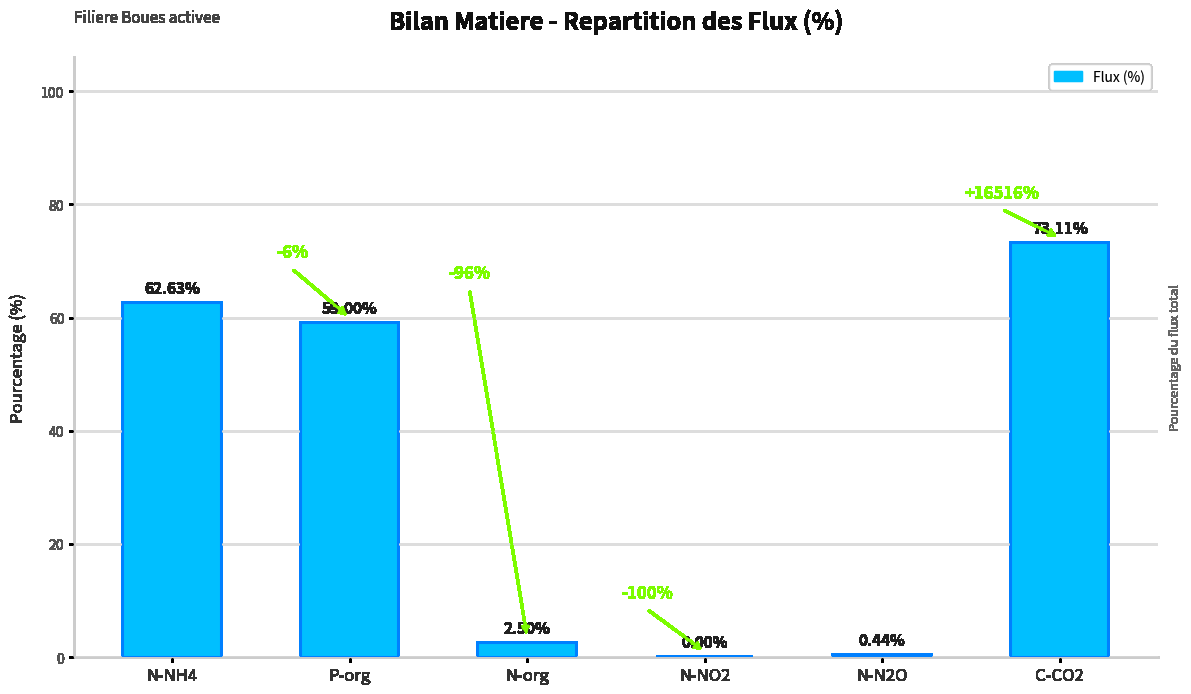

Where is the data nearest to the value 36?

P-org